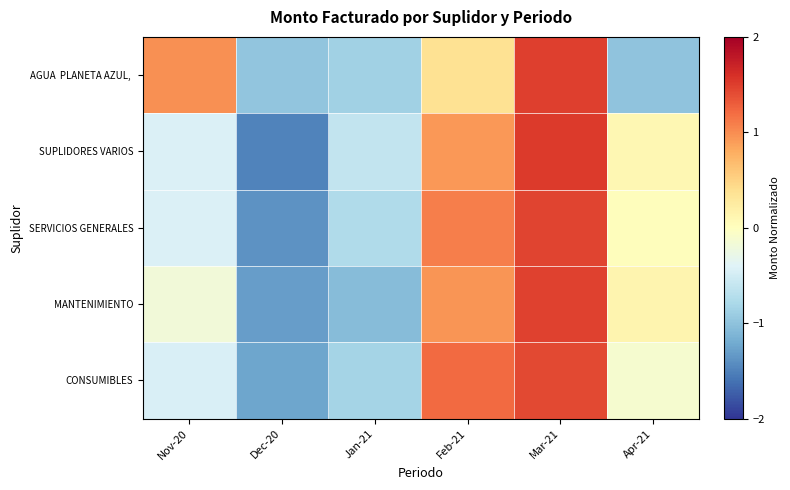

At Mar-21, list the series in order from largest to smallest.

SUPLIDORES VARIOS, AGUA PLANETA AZUL,, MANTENIMIENTO, SERVICIOS GENERALES, CONSUMIBLES